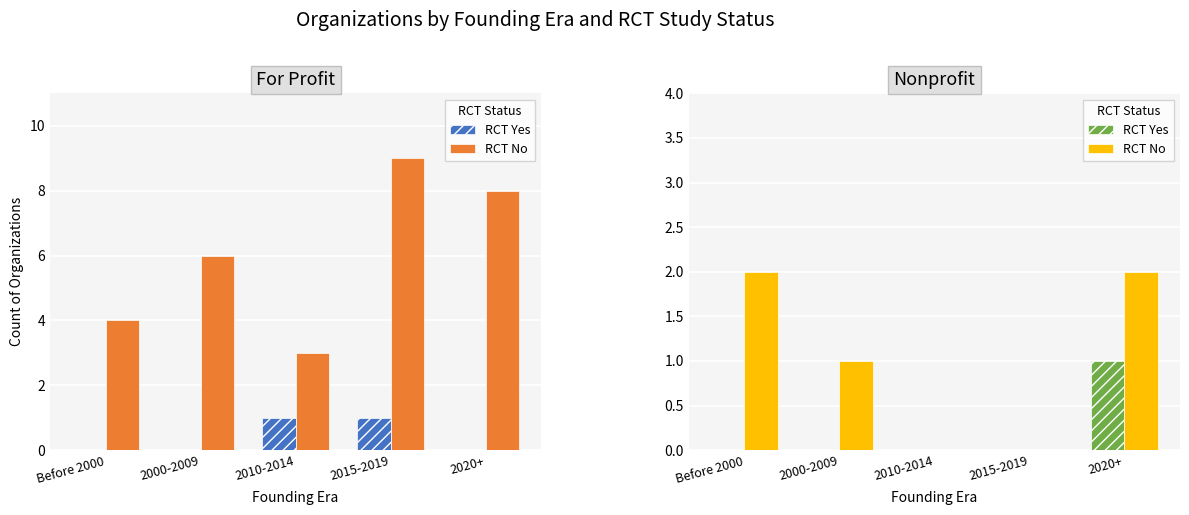

List the series in order of their peak value, lowest first.

RCT Yes, RCT No